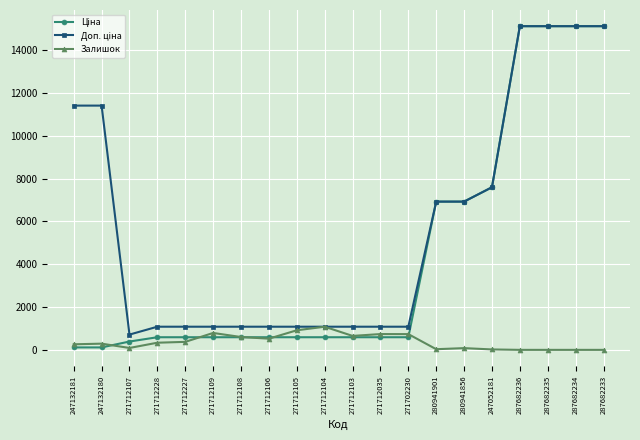

The value of Залишок at 271712104 is 570.7. True or false?

False